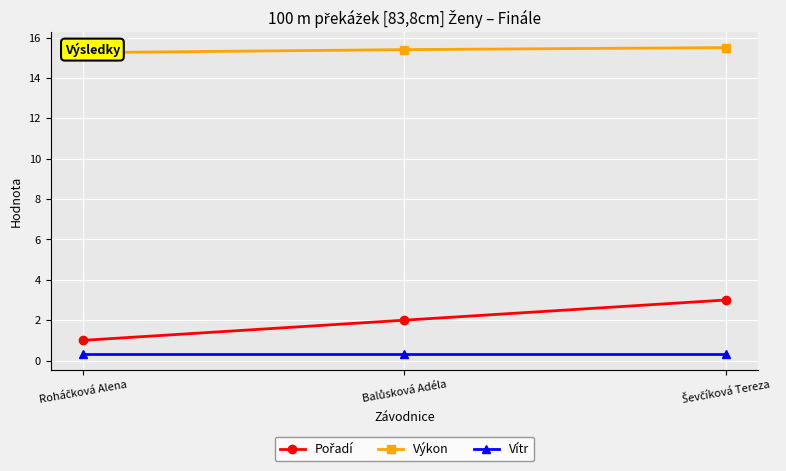

At which label does Pořadí first exceed 2?

Ševčíková Tereza